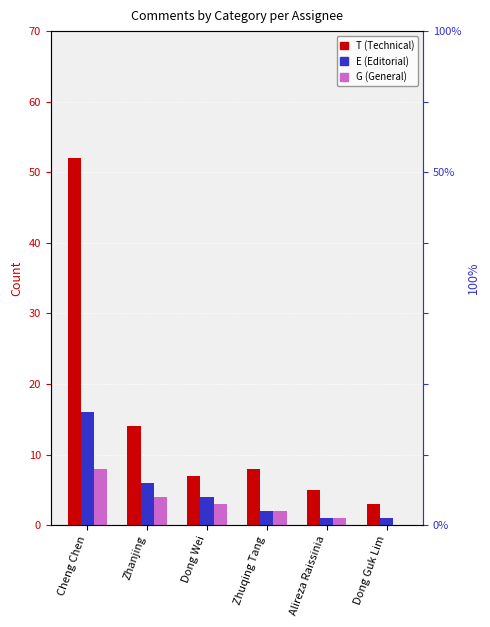

Count the G values in the range 1 to 4.

4